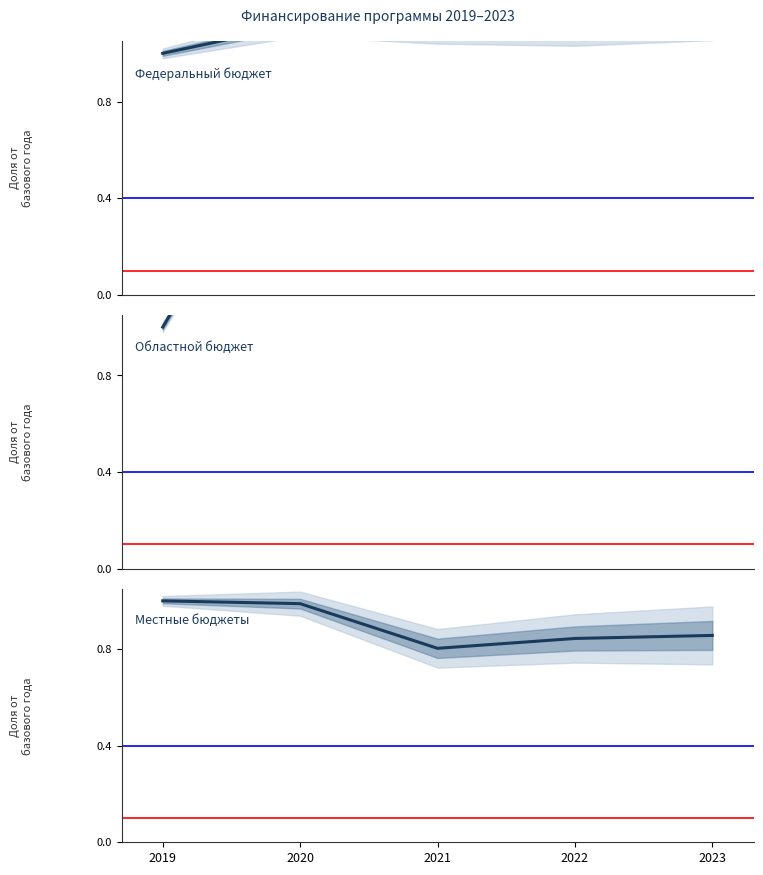

True or false: Местные бюджеты and Областной бюджет cross at least once.

False